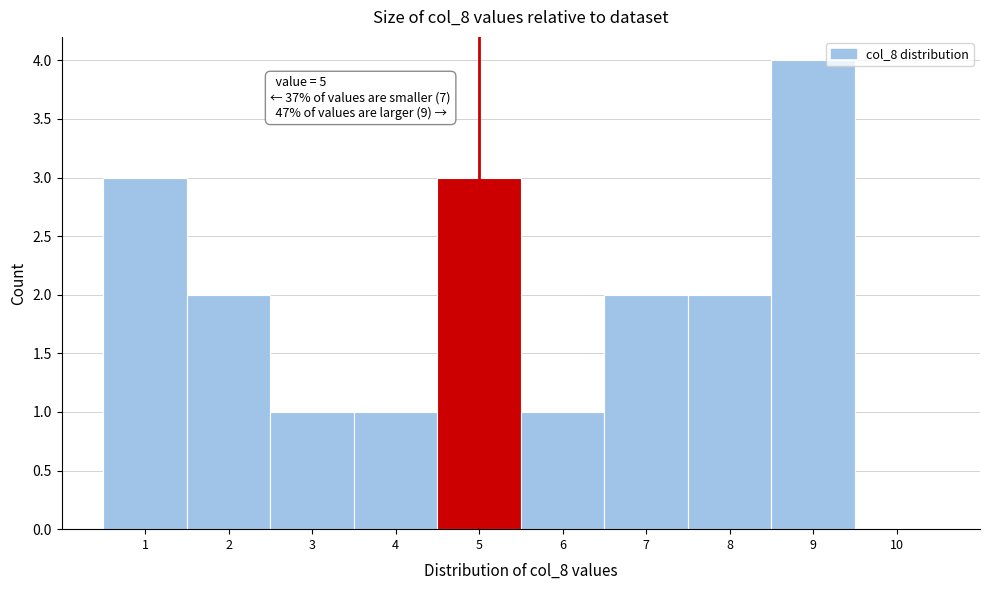

Over which range of the x-axis is the bar tallest?

8.5 to 9.5